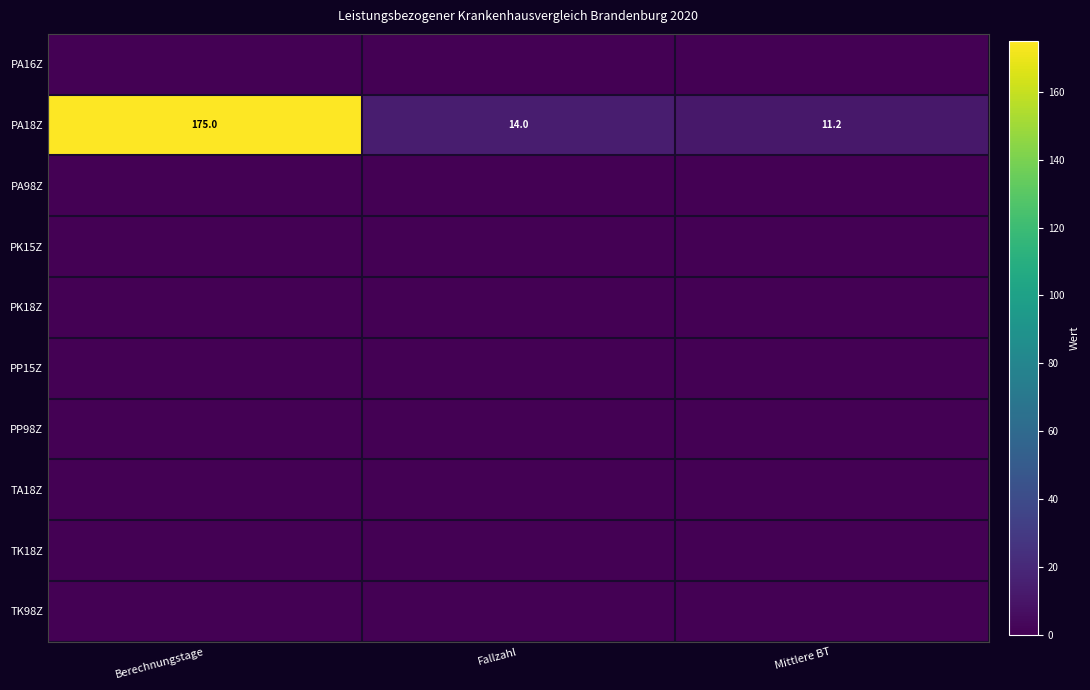

True or false: PA18Z has a value of 11.2 at Mittlere BT.

True